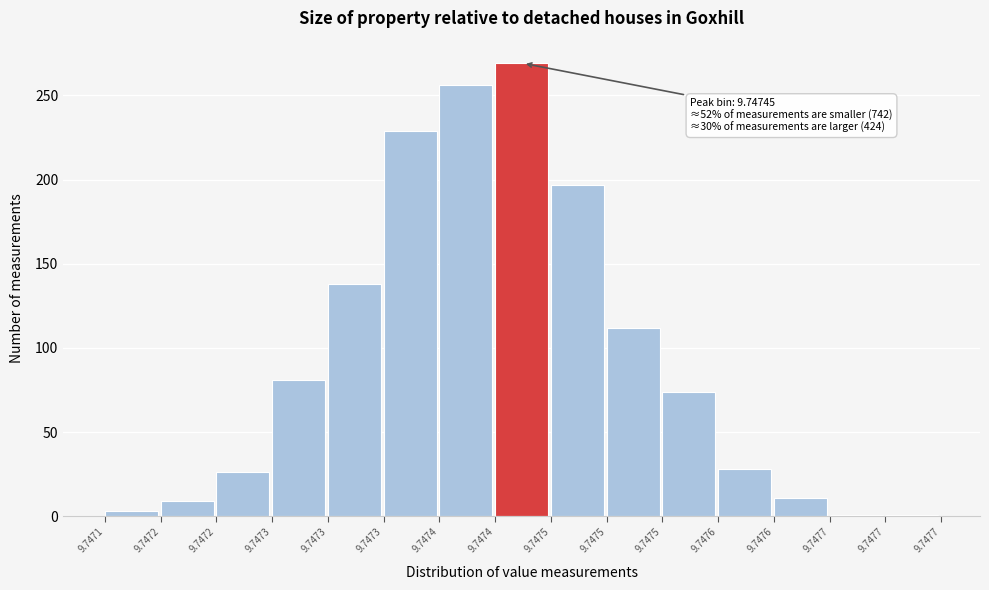

How many bars are there in total?

15